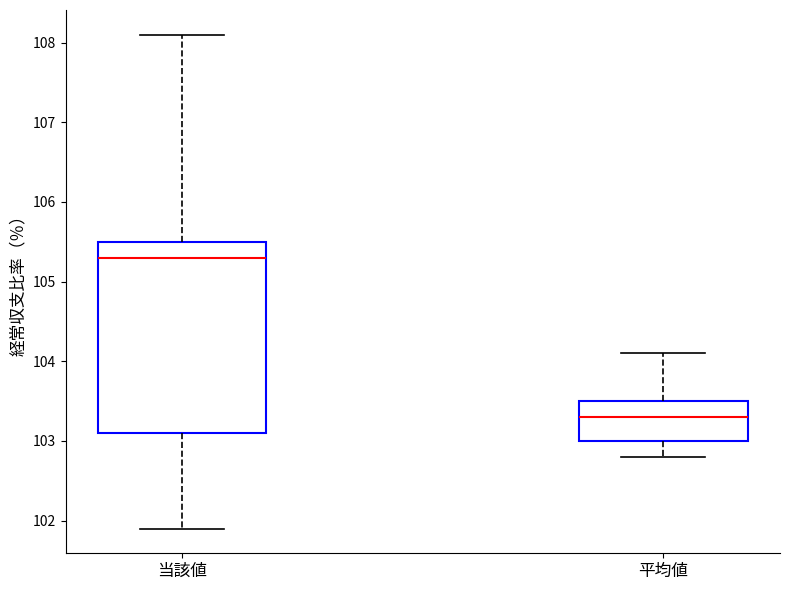

Reading left to right, transcribe this box plot: for each box, give where its median line is, the range the box spans, and where its two whiskers end, as read against the y-axis. The values are not printed on the chart, so give them approximately, as read against the axis.

当該値: median 105.3, box 103.1 to 105.5, whiskers 101.9 to 108.1
平均値: median 103.3, box 103.0 to 103.5, whiskers 102.8 to 104.1